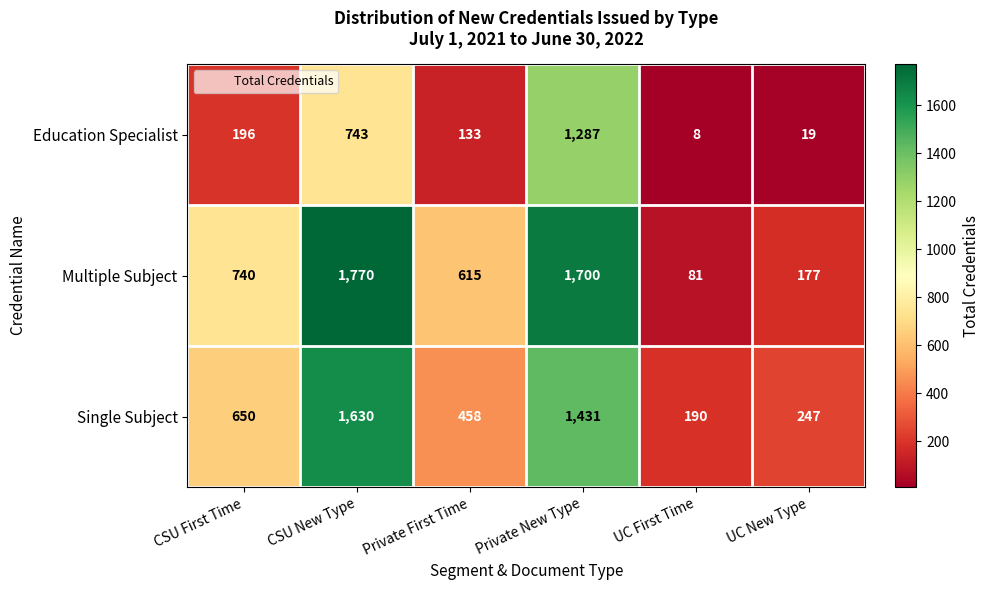

What is the highest value of the Education Specialist series?

1287